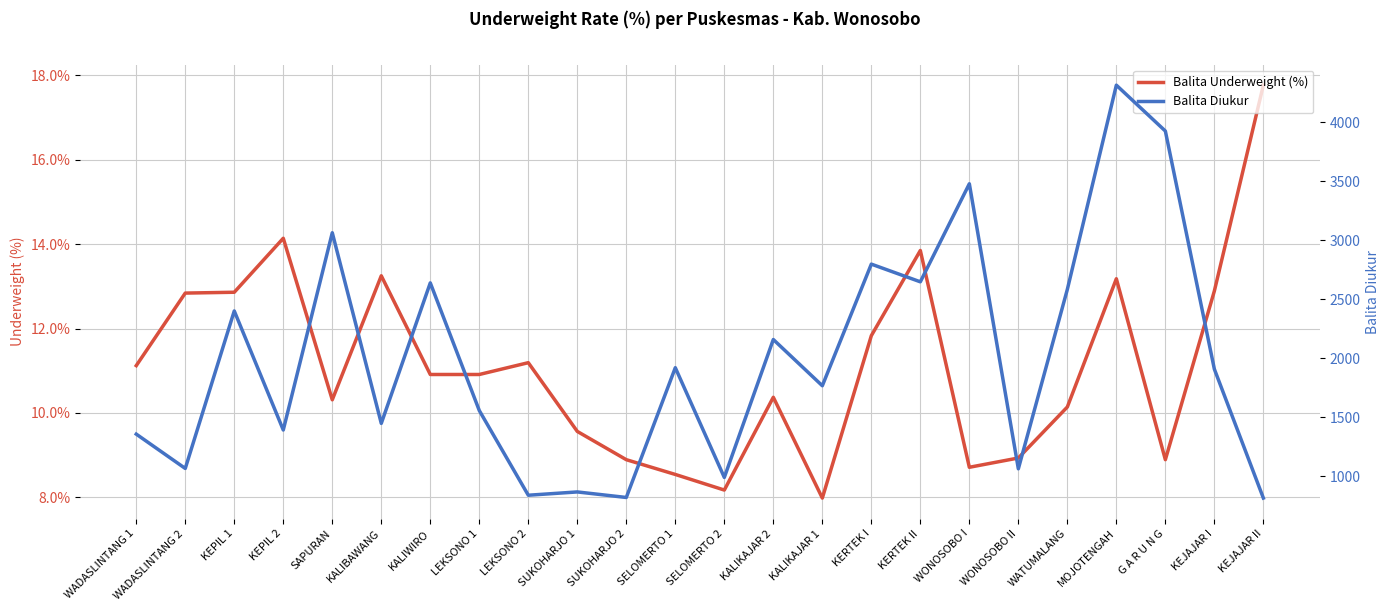

Which label corresponds to the smallest value in the chart?

KALIKAJAR 1